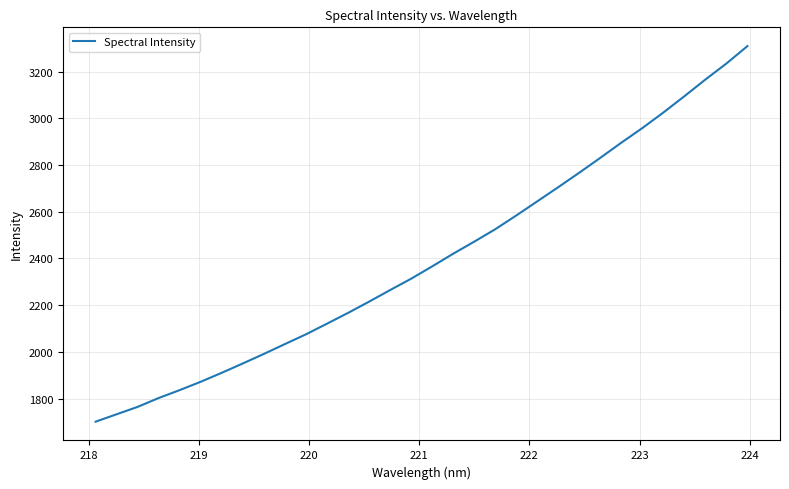

What is the difference between the maximum and minimum values?

1608.3